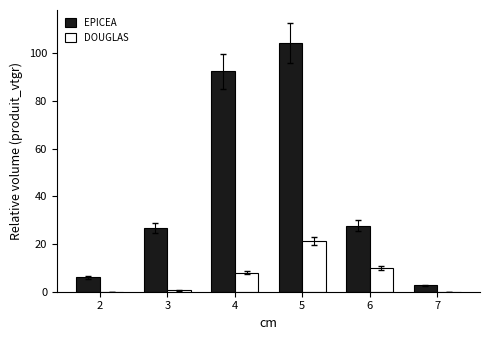

Are the bars grouped side by side (vs. stacked)?

Yes